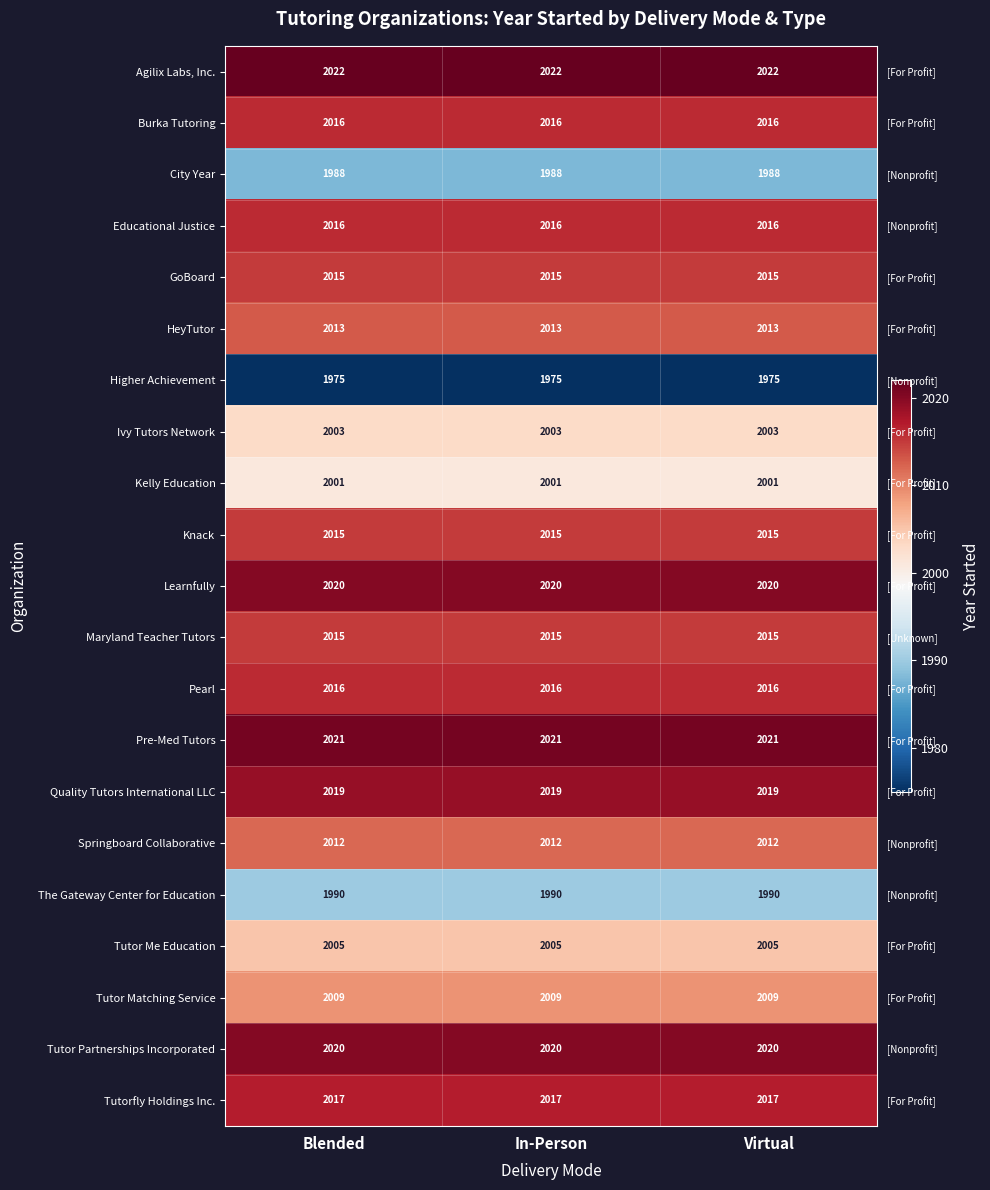

The value of Quality Tutors International LLC at Virtual is 687. True or false?

False